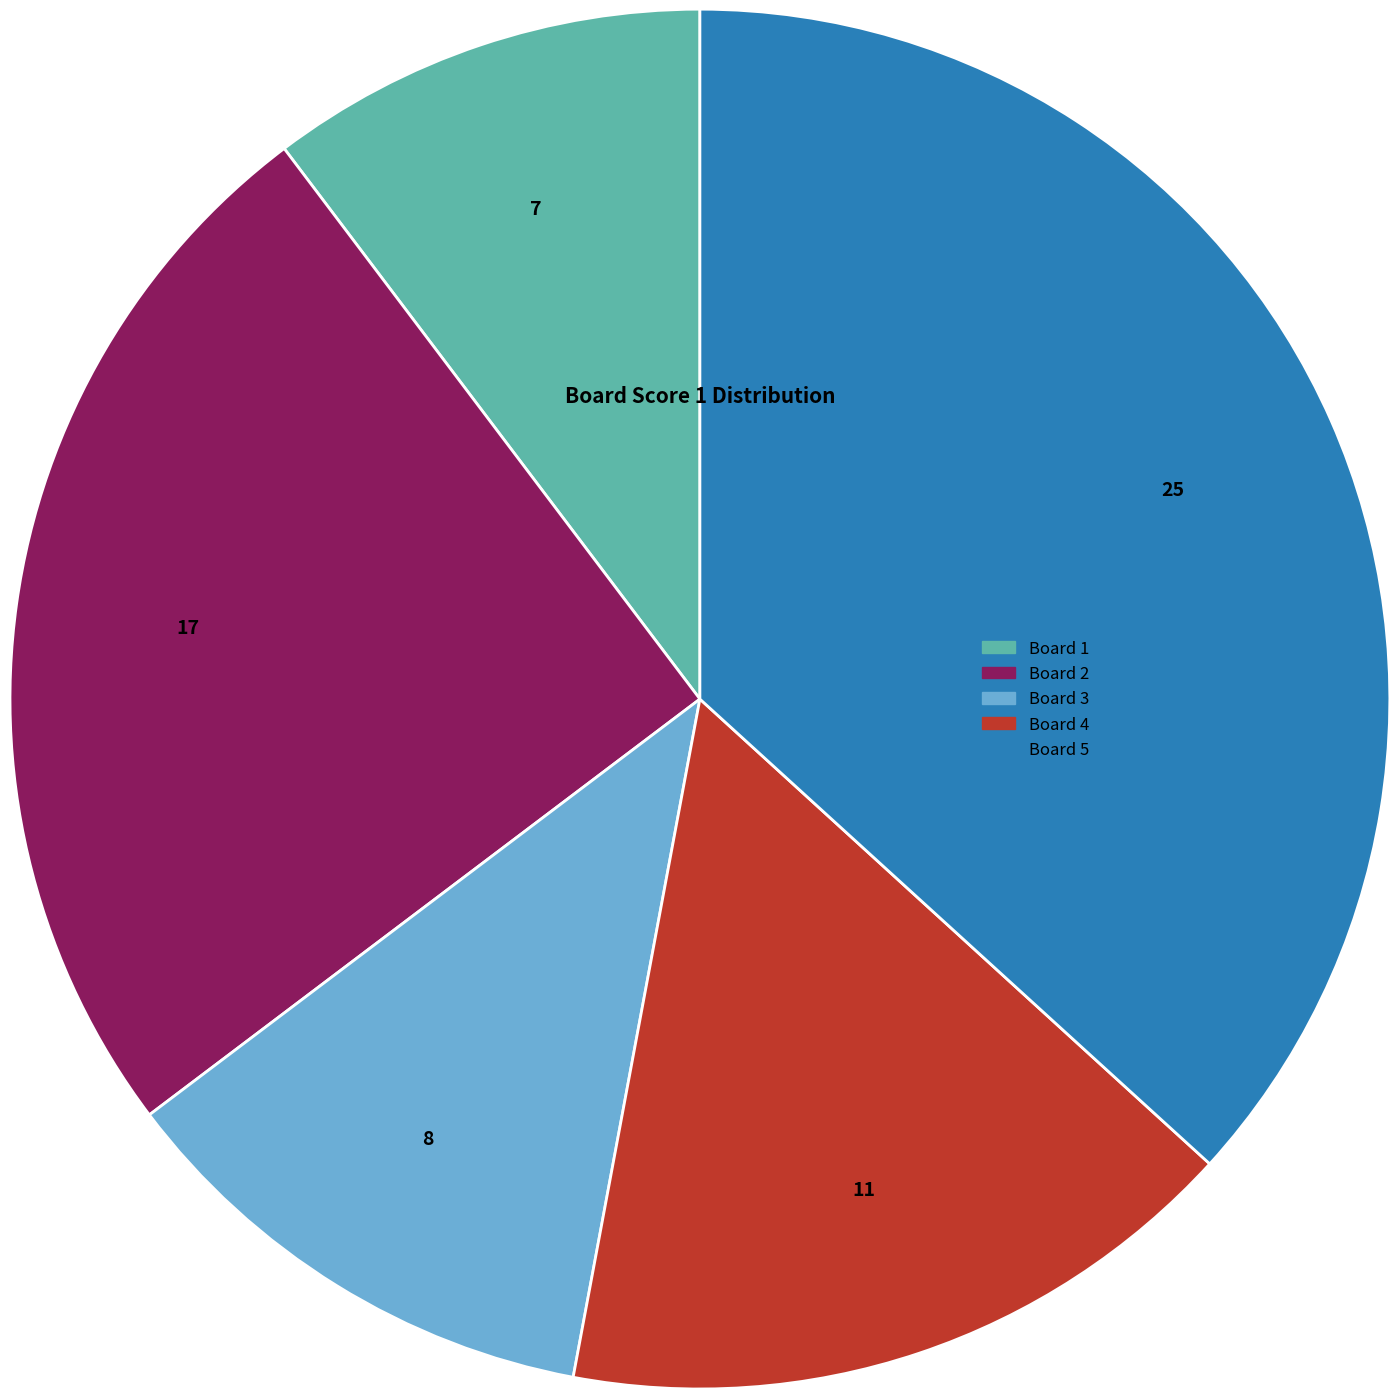

Is there any slice that represents more than half of the pie?

No